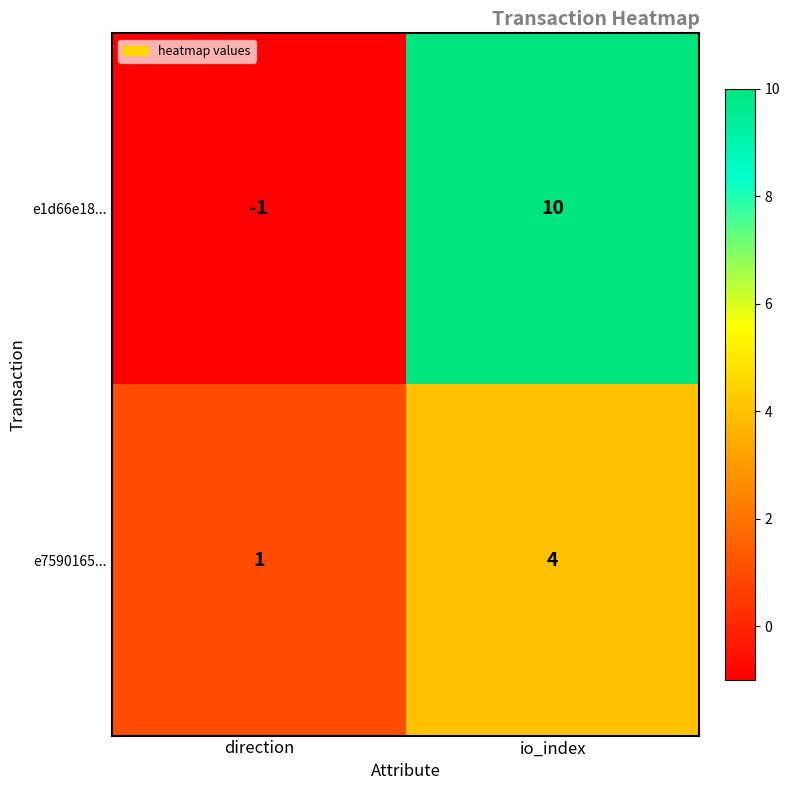

The e7590165... series shows 4 at io_index. True or false?

True